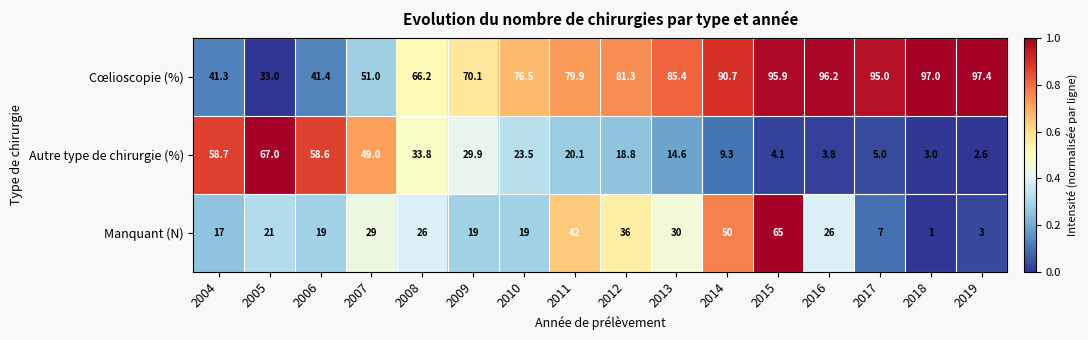

What value does the Cœlioscopie (%) series have at 2018?

97.0